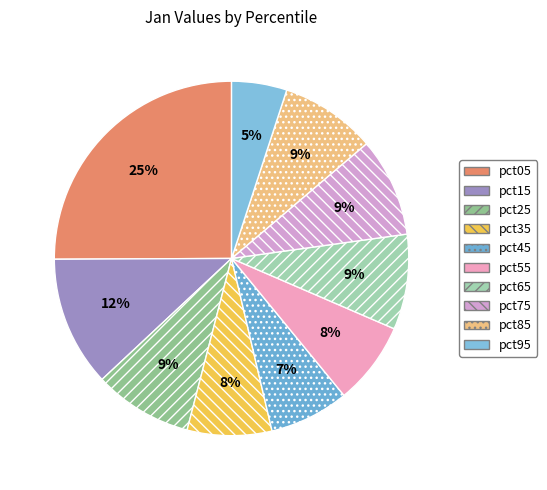

Which category has the smallest portion of the pie?

pct95